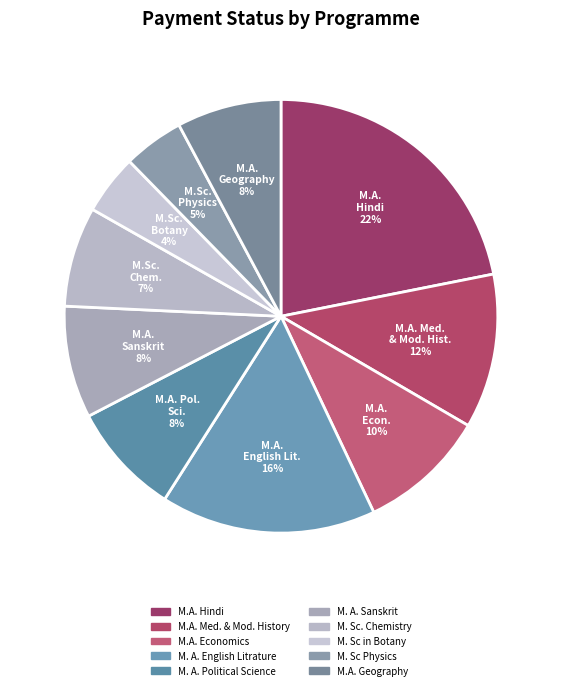

How many segments does this pie chart have?

10